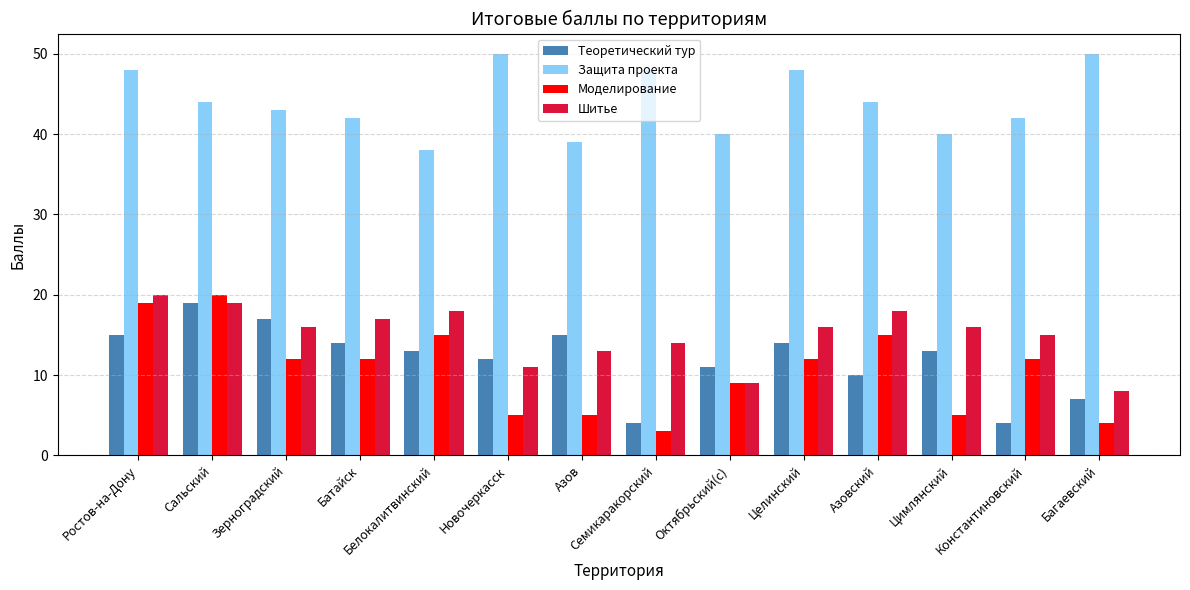

What is the difference between the maximum and second lowest values in the Теоретический тур series?

15